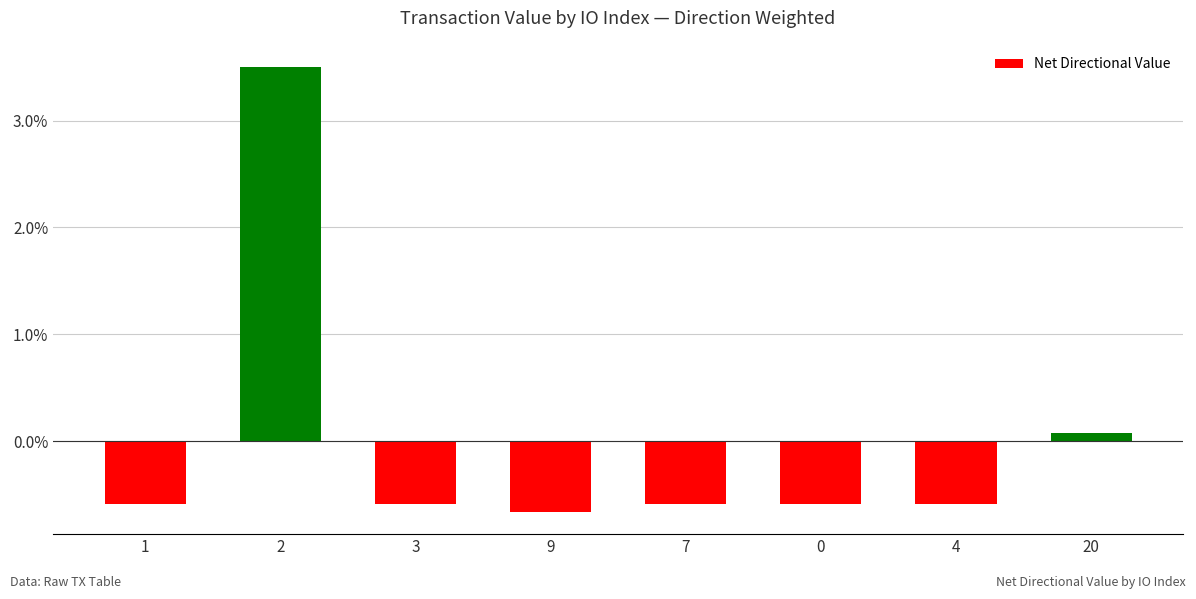

Reading left to right, what are all the values shown in this chart?

-0.6	3.5	-0.6	-0.7	-0.6	-0.6	-0.6	0.1